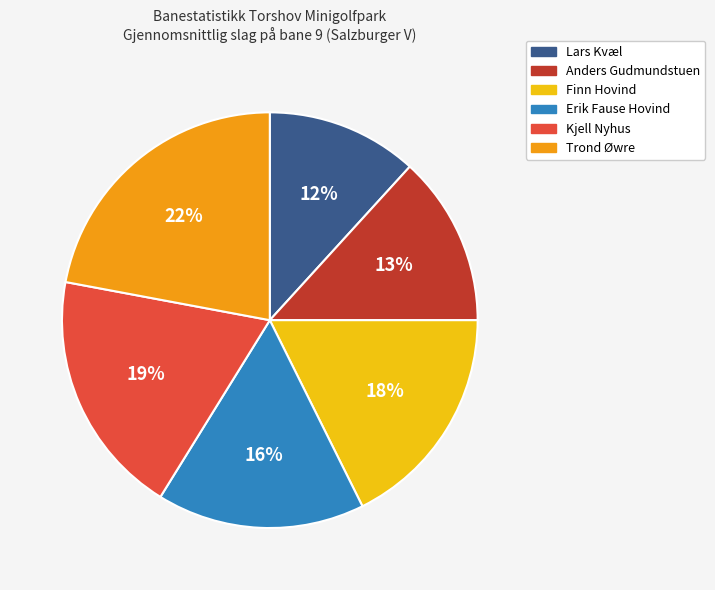

Which slice is the largest?

Trond Øwre